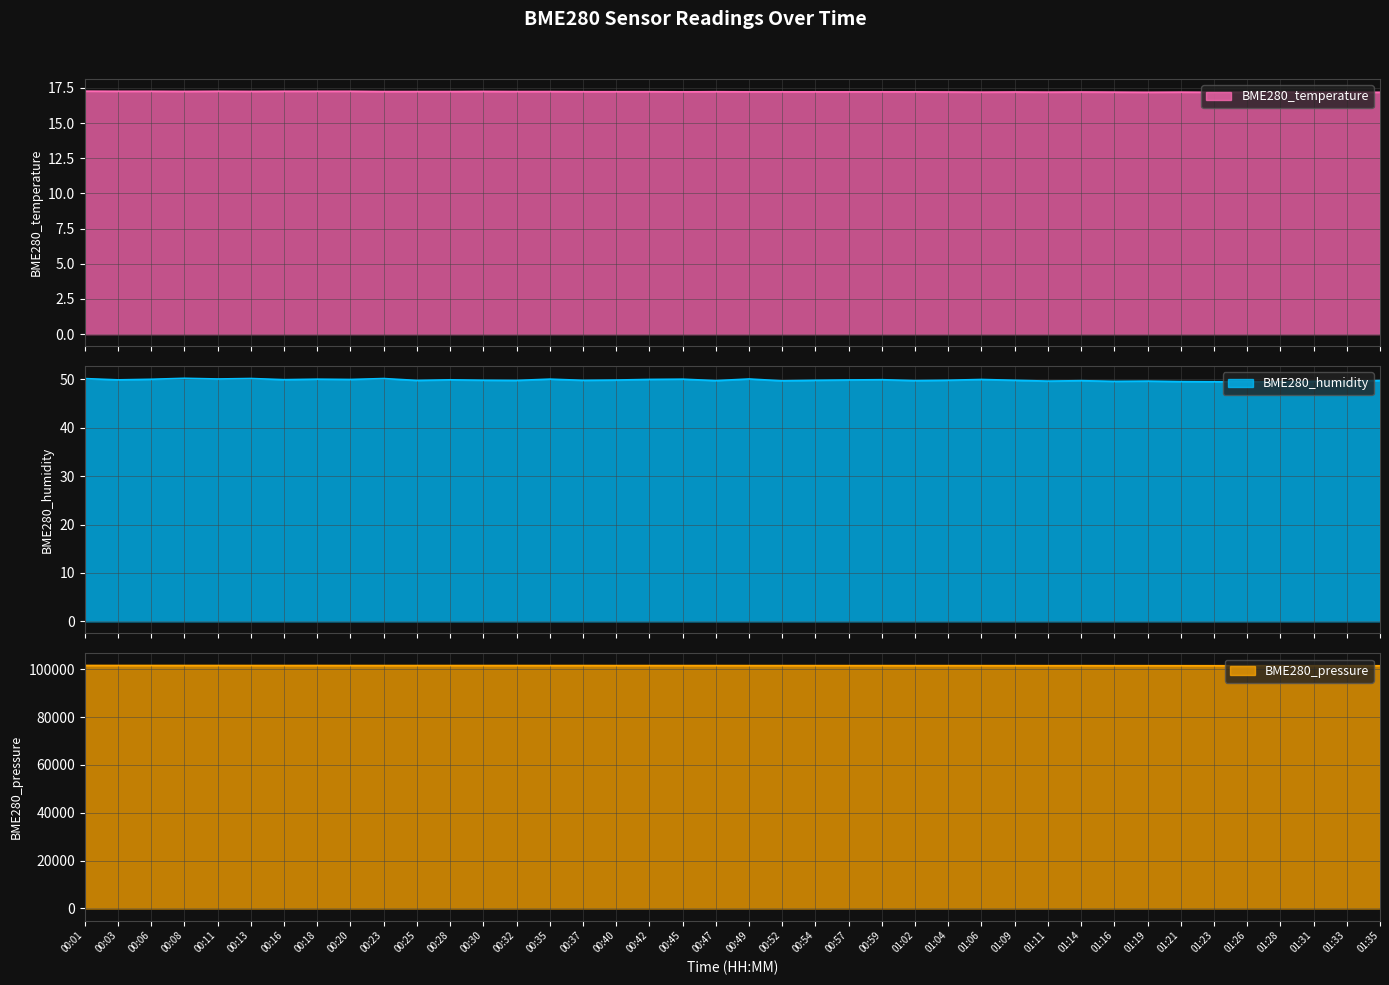

True or false: BME280_humidity and BME280_temperature cross at least once.

False